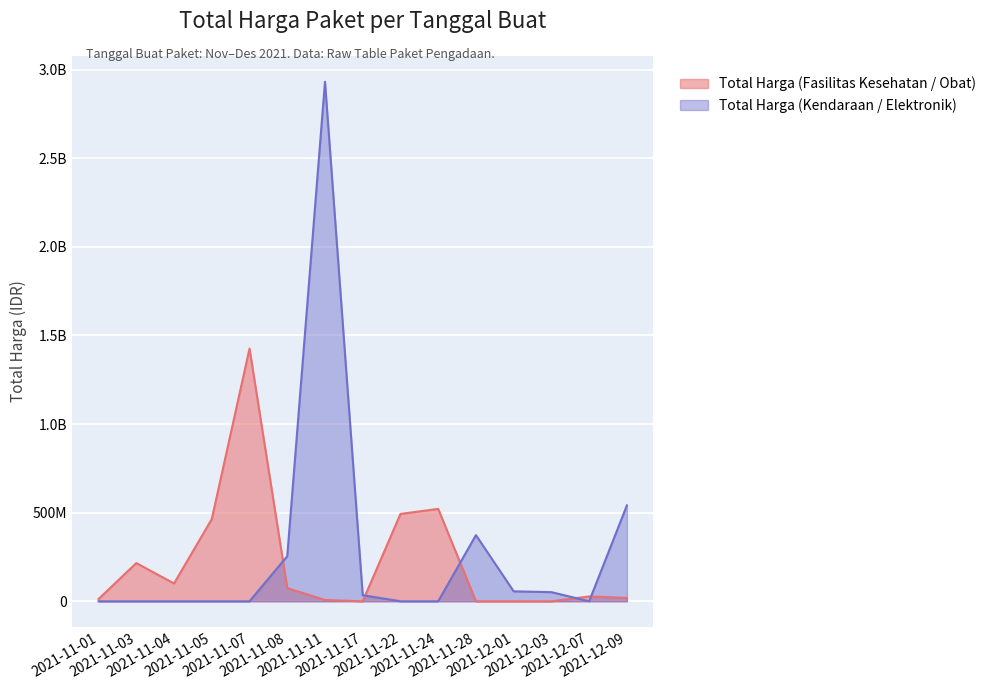

How many times do Total Harga (Fasilitas Kesehatan / Obat) and Total Harga (Kendaraan / Elektronik) cross each other?

5